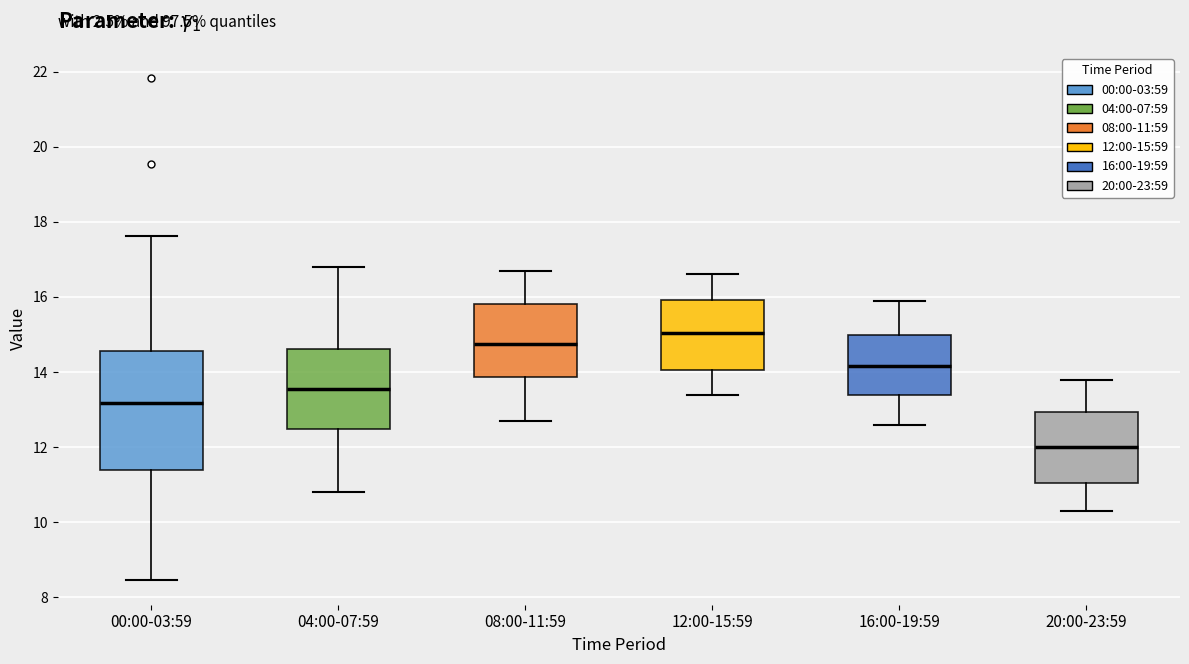

Which box's median line is the lowest?

20:00-23:59